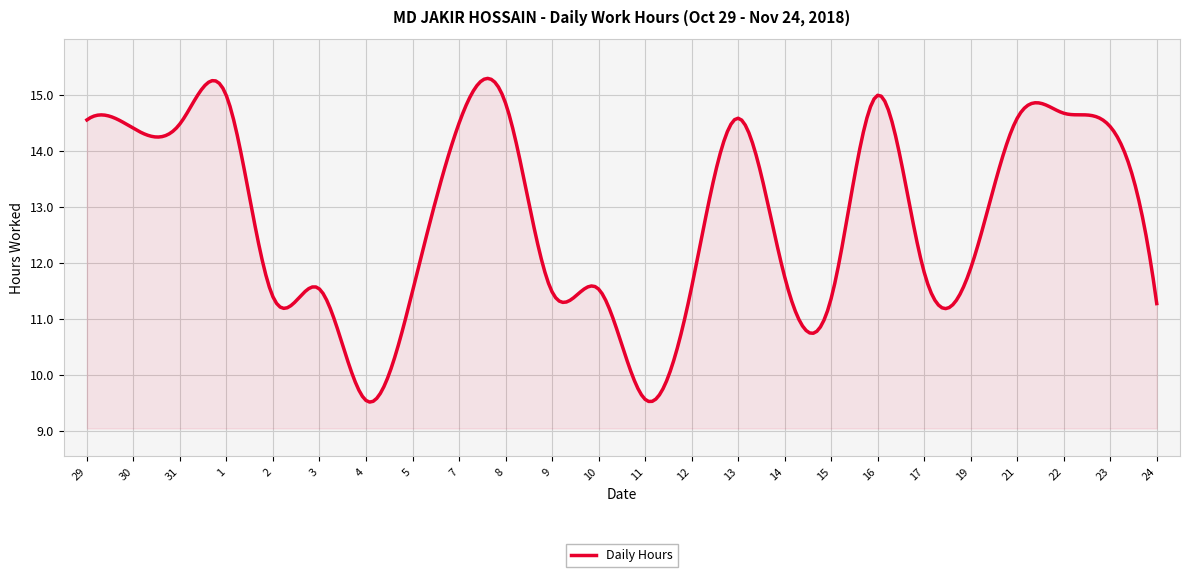

What is the minimum value shown in the chart?

9.5